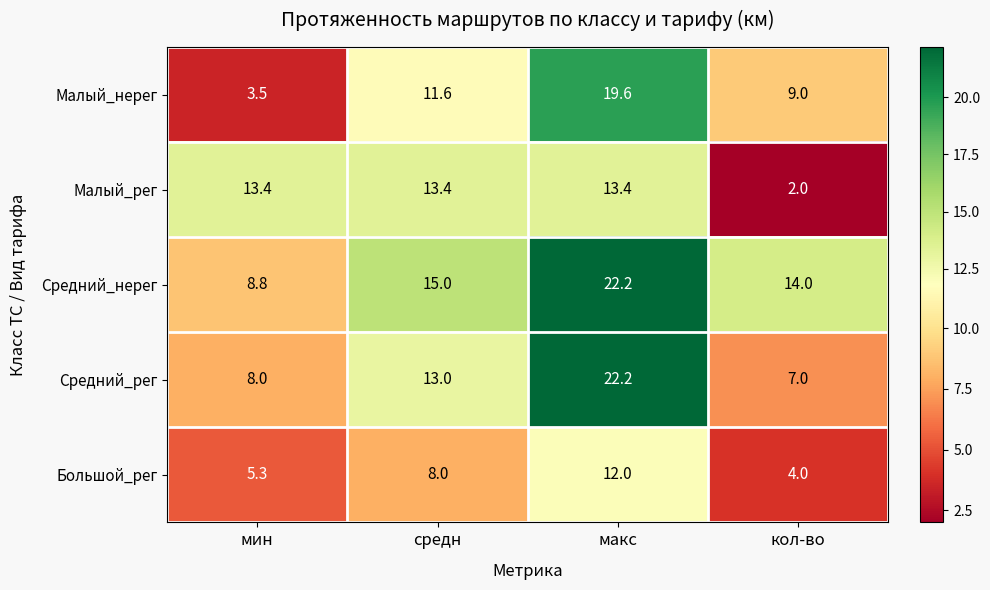

Which label corresponds to the largest value in the chart?

макс